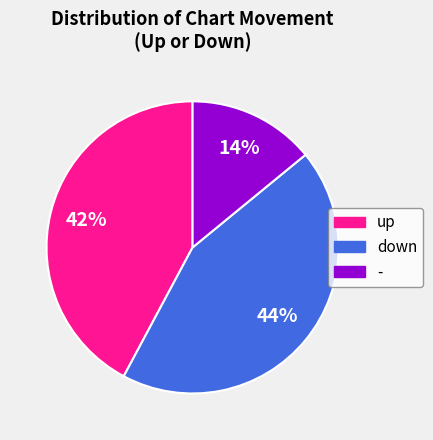

Does up represent more than half of the total?

No